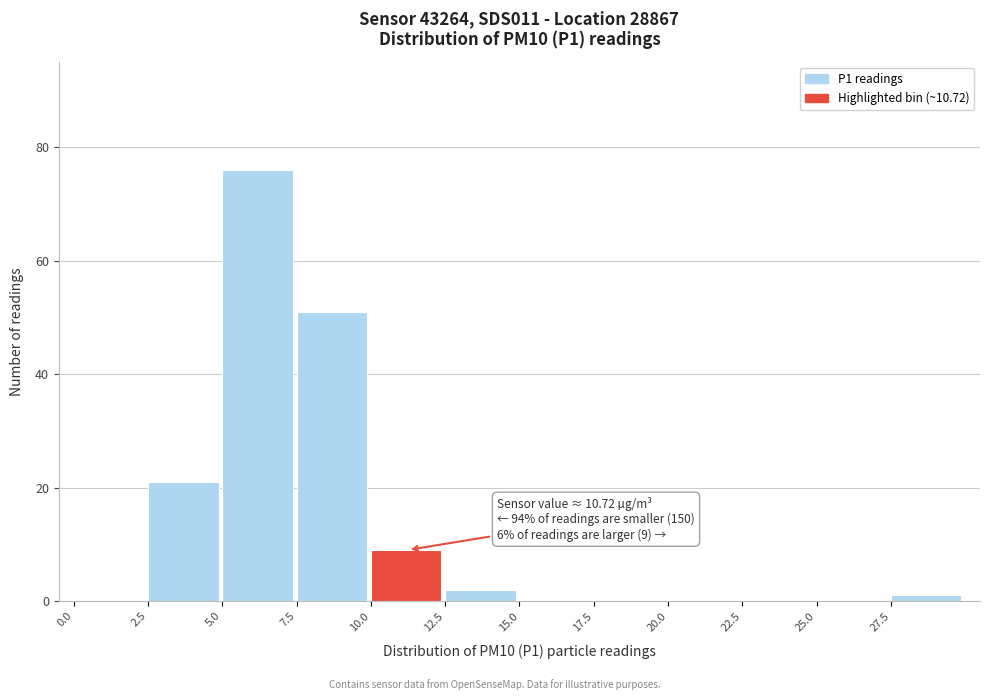

Over which range of the x-axis is the bar tallest?

5.0 to 7.5